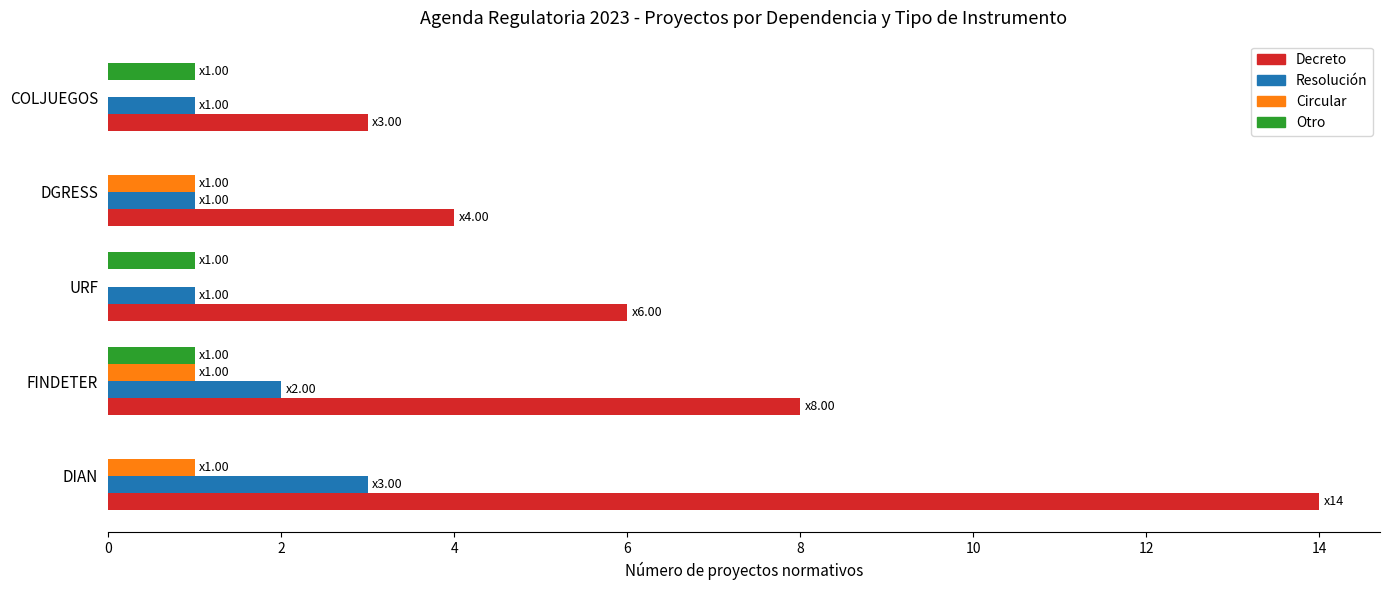

Is it true that Resolución equals 3 at DIAN?

True